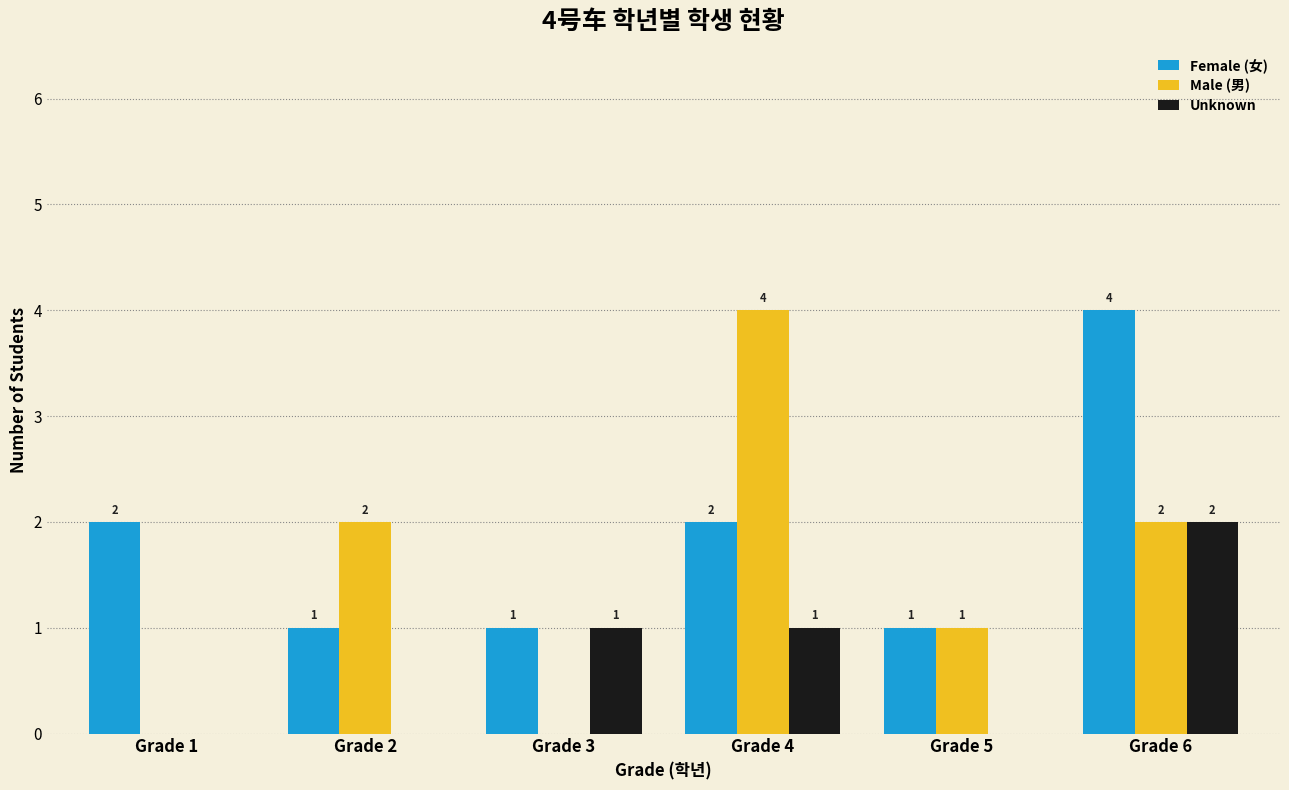

Reading left to right, transcribe all the data shown in this chart.

Female (女): 2	1	1	2	1	4
Male (男): 0	2	0	4	1	2
Unknown: 0	0	1	1	0	2